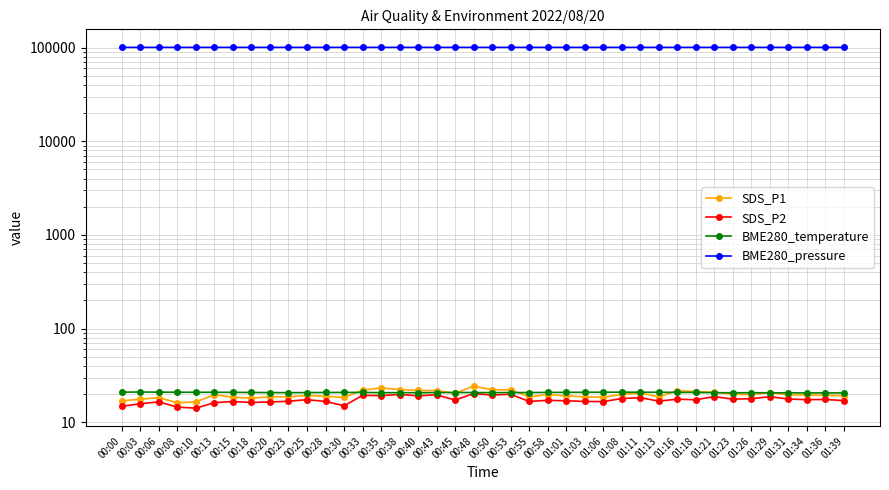

What is the difference between the maximum and minimum values in the BME280_pressure series?

37.1